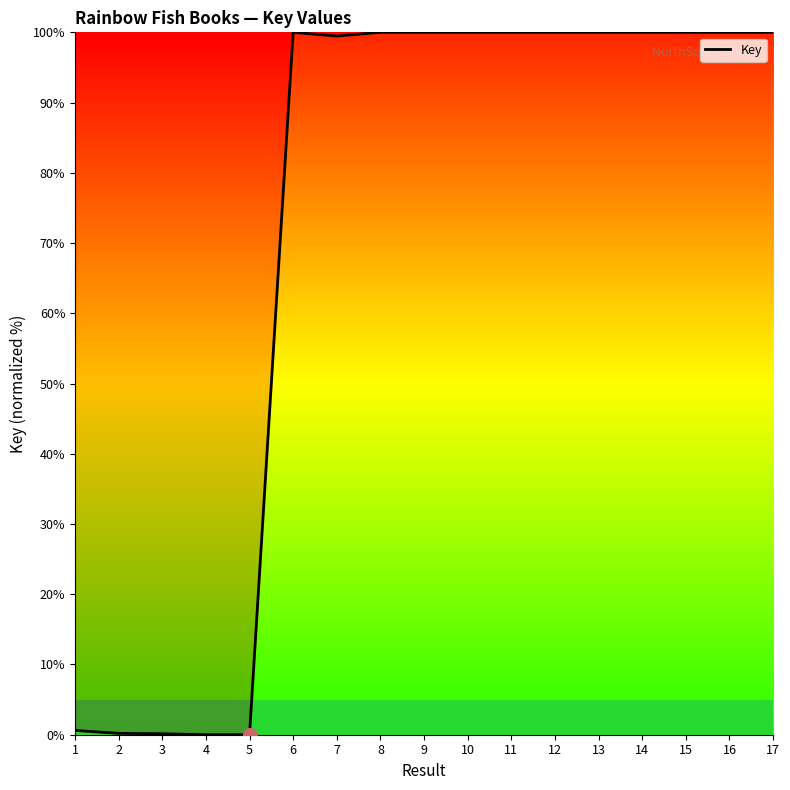

What is the sum of the values at 13 and 1?

100.6